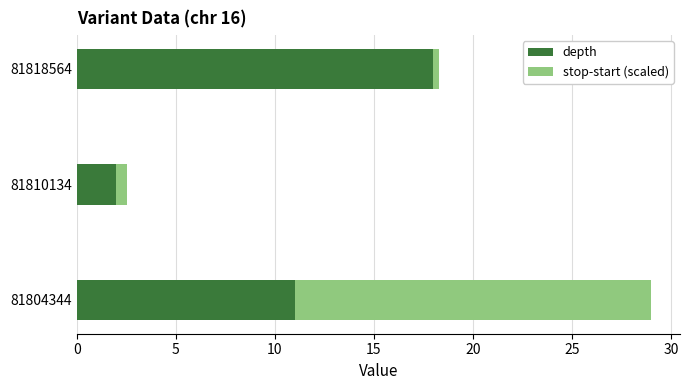

How many distinct data groups are displayed?

2